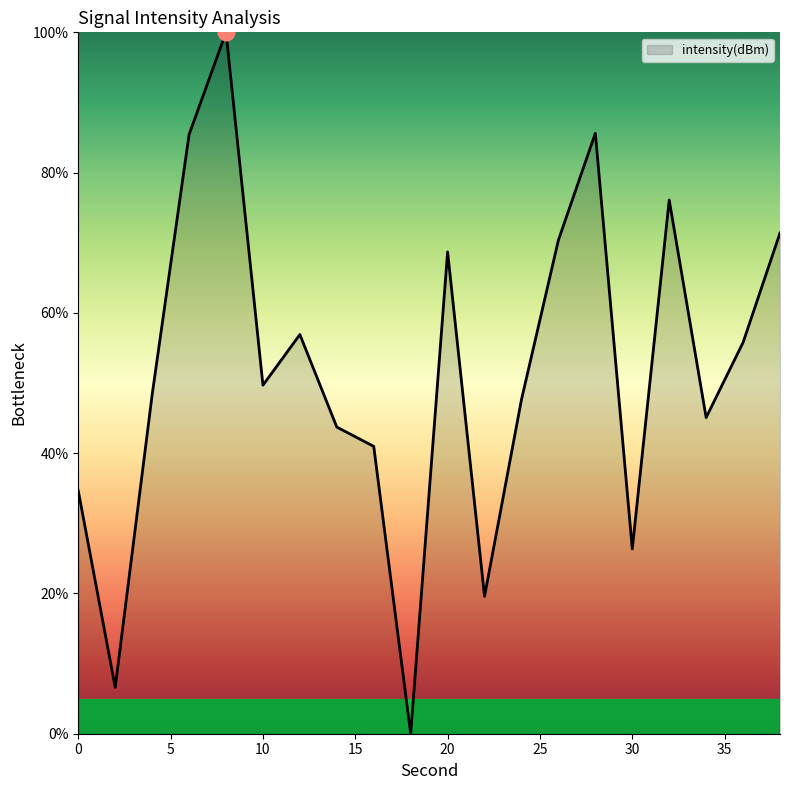

What is the difference between the second highest and minimum values?

85.6